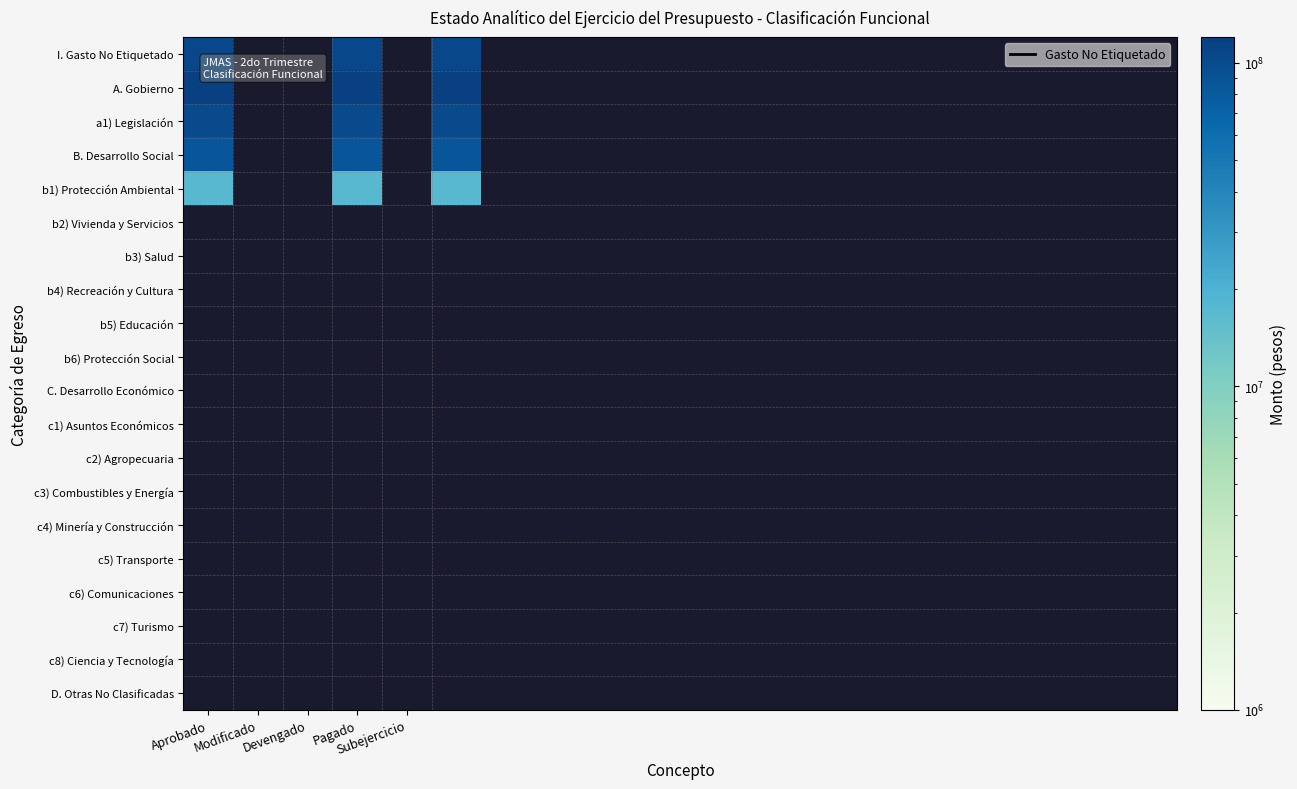

What is the total value across all series at Aprobado?

429040213.9